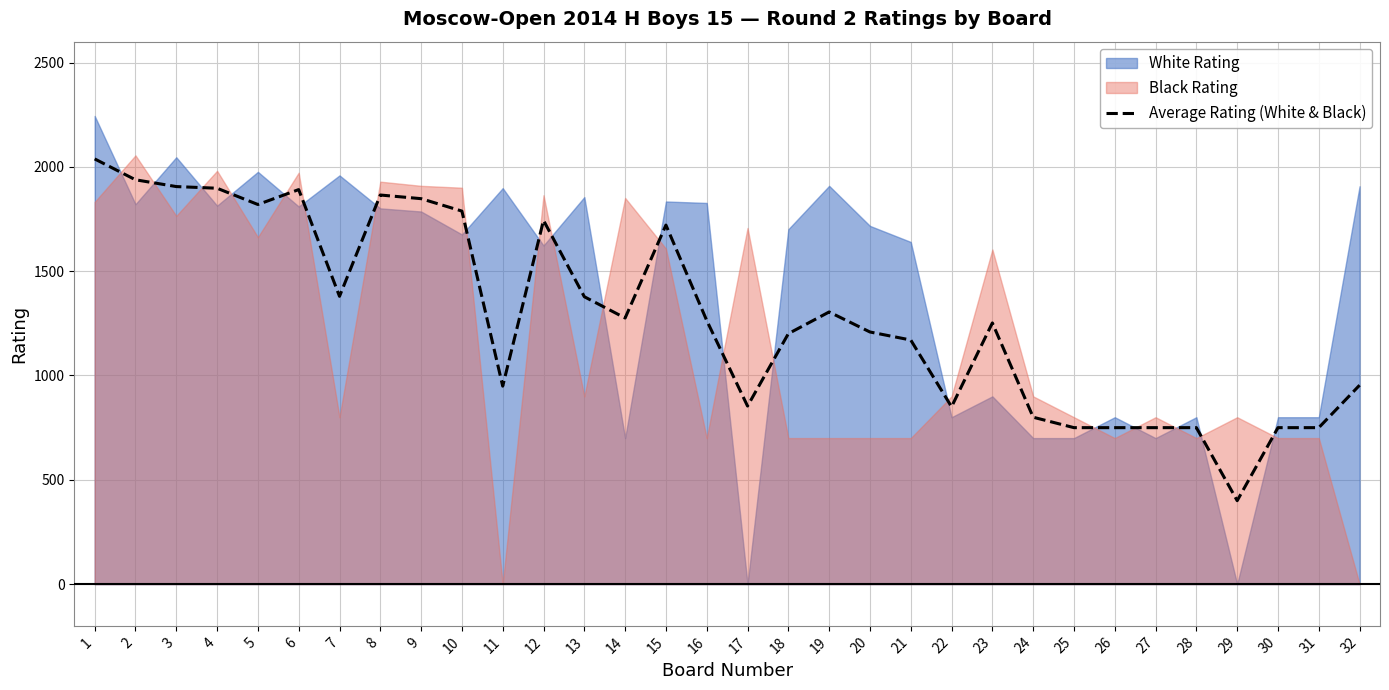

What is the value of the 1st point from the left?

2038.0